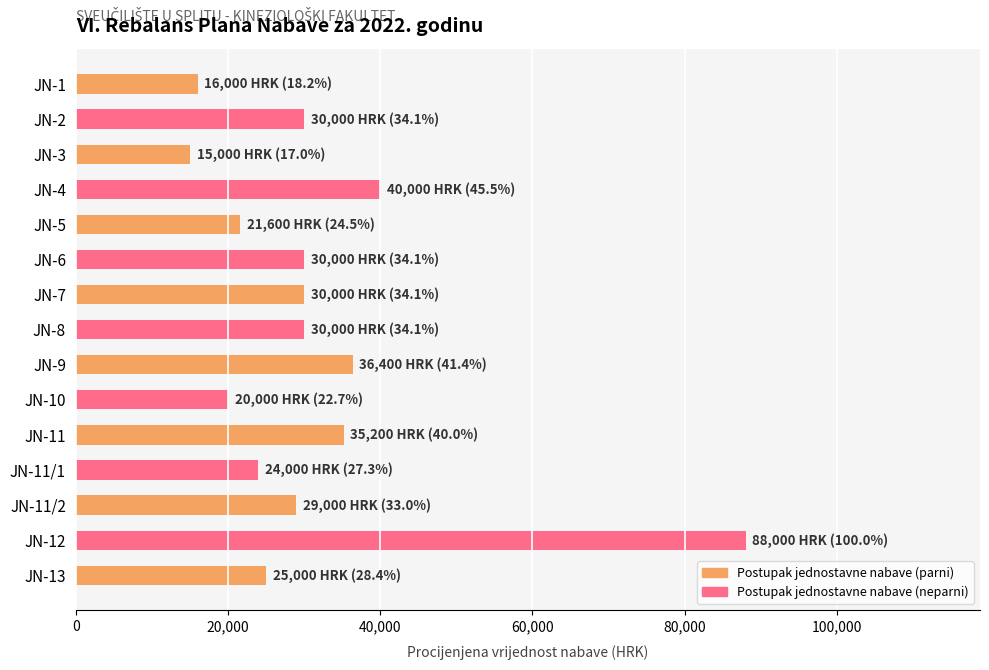

Reading top to bottom, transcribe all the data shown in this chart.

16000	30000	15000	40000	21600	30000	30000	30000	36400	20000	35200	24000	29000	88000	25000